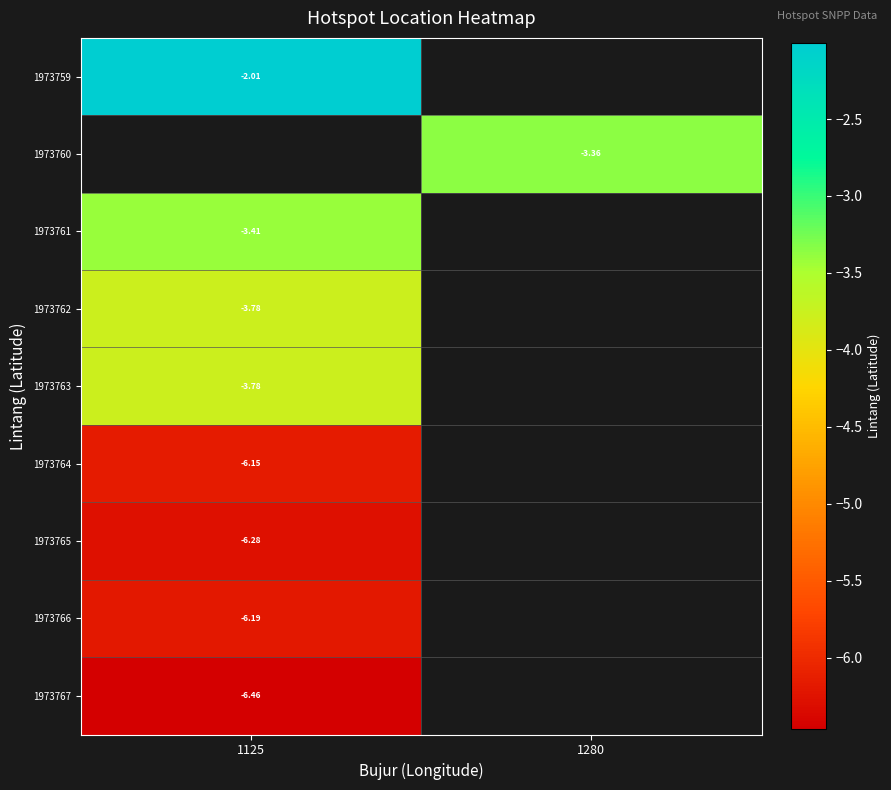

Which label corresponds to the smallest value in the chart?

1125